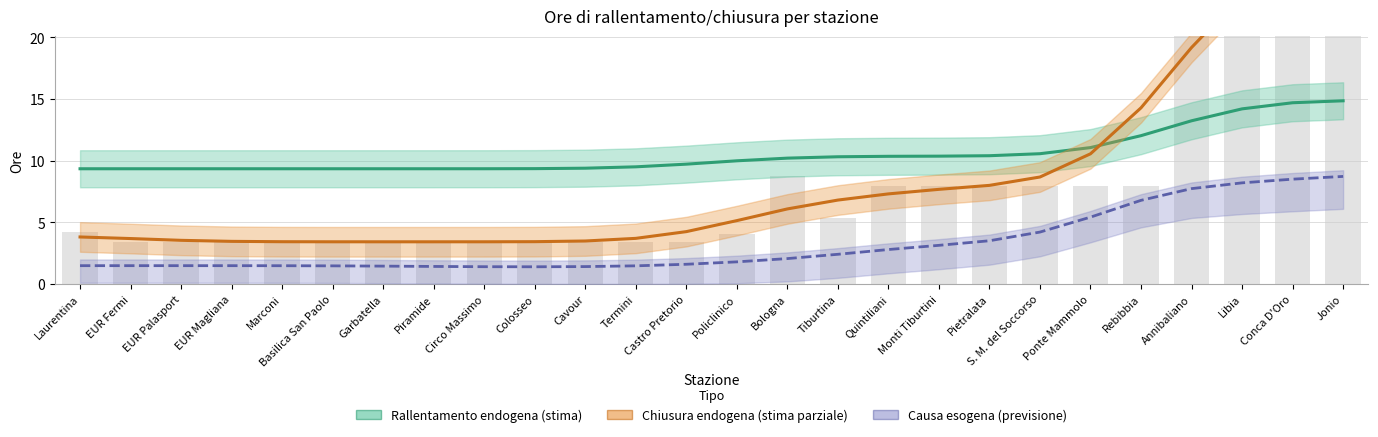

At which label is Causa esogena (previsione) closest to 5?

Ponte Mammolo